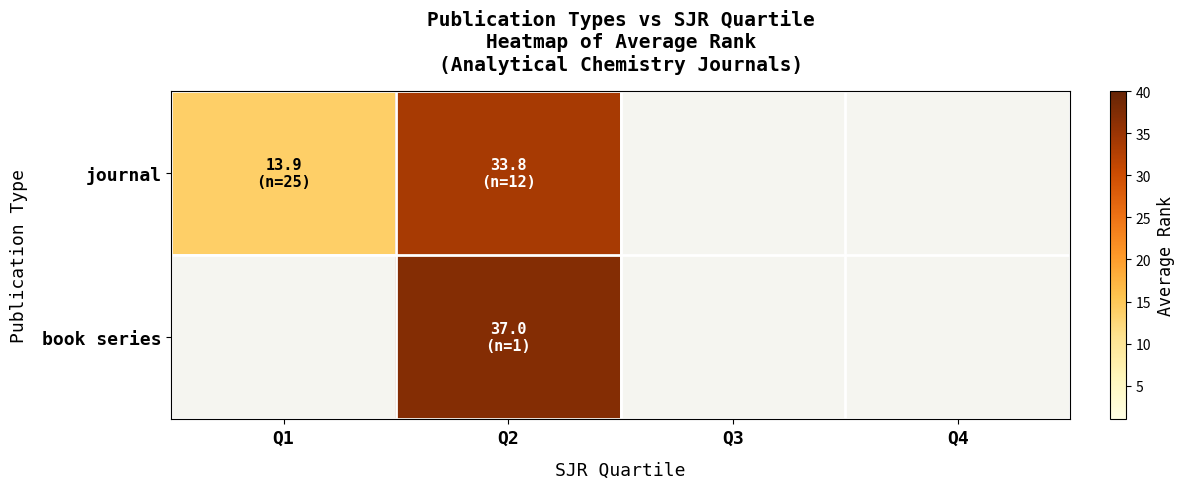

Which category has the highest value in the journal series?

Q2